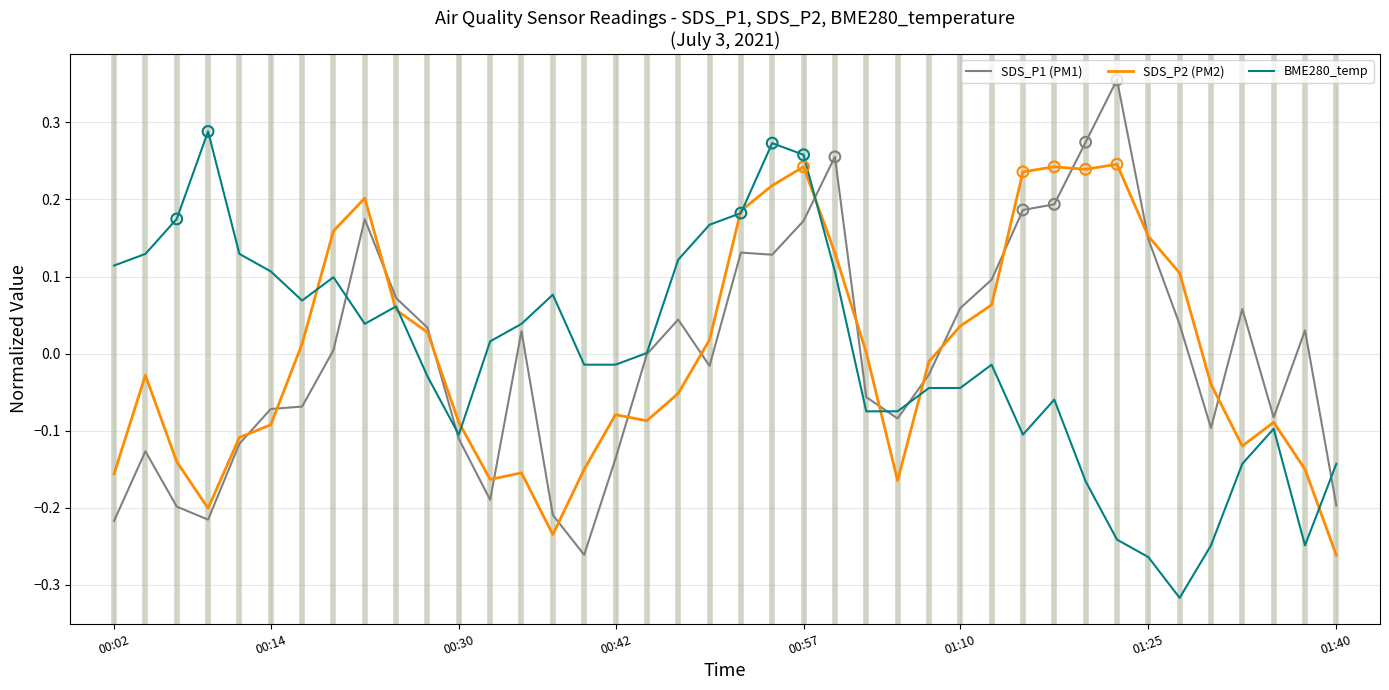

Which series has the largest total across all categories?

SDS_P2 (PM2)